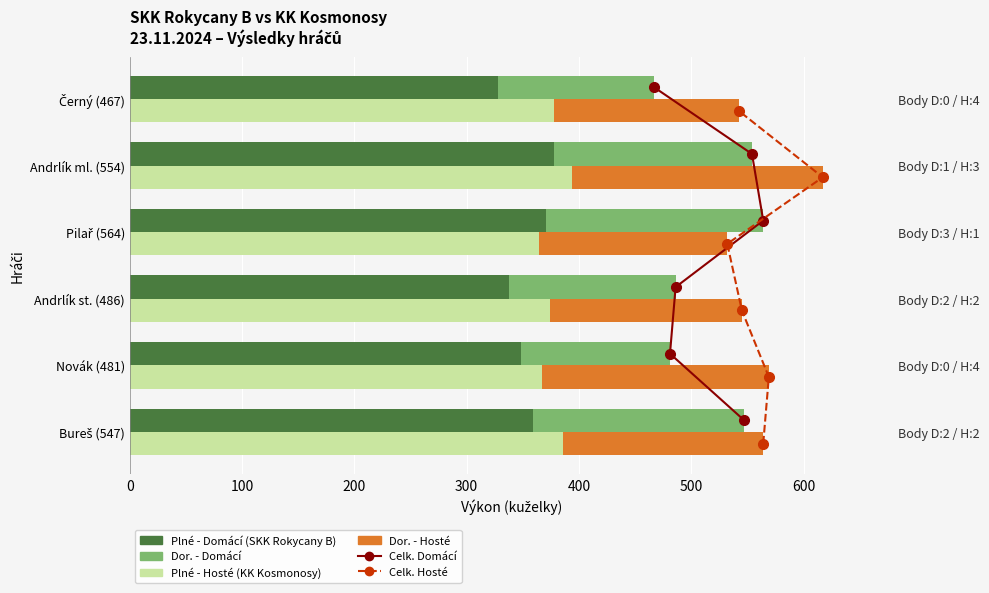

What is the maximum value for Plné - Hosté?

394.0